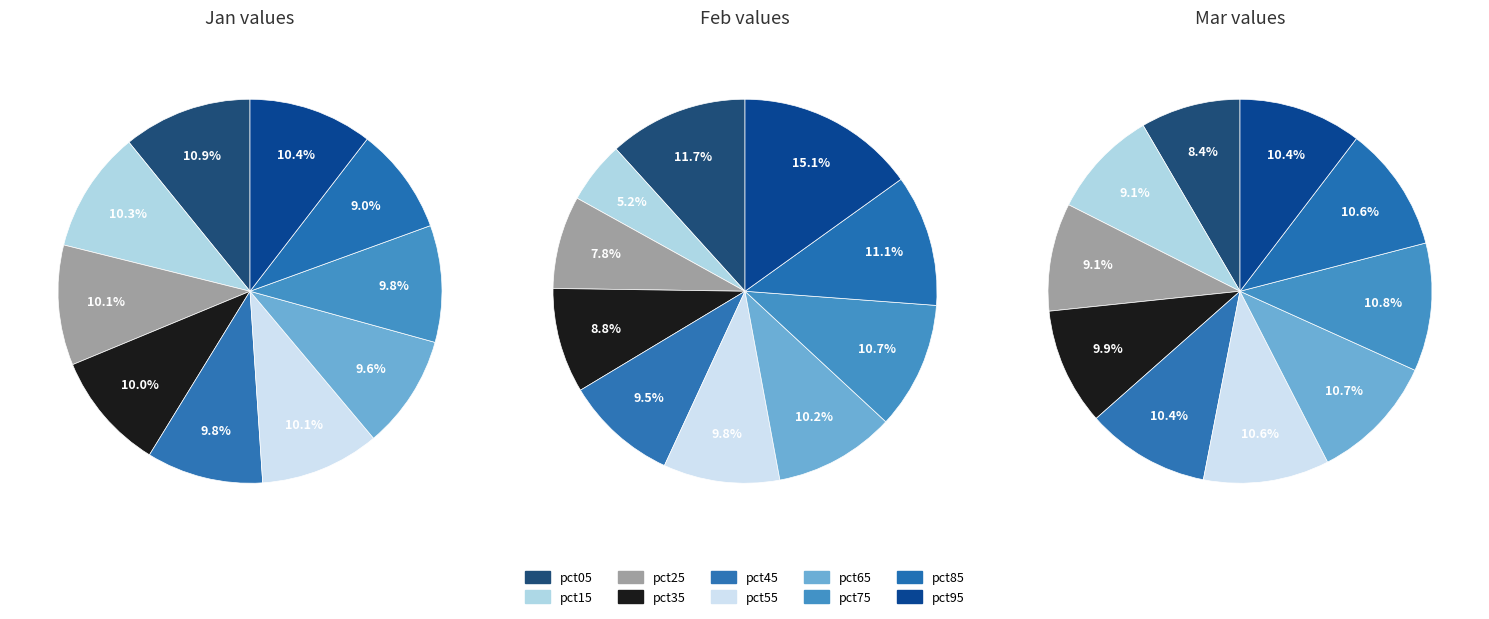

Rank the categories by Jan value from lowest to highest.

pct85, pct65, pct45, pct75, pct35, pct55, pct25, pct15, pct95, pct05